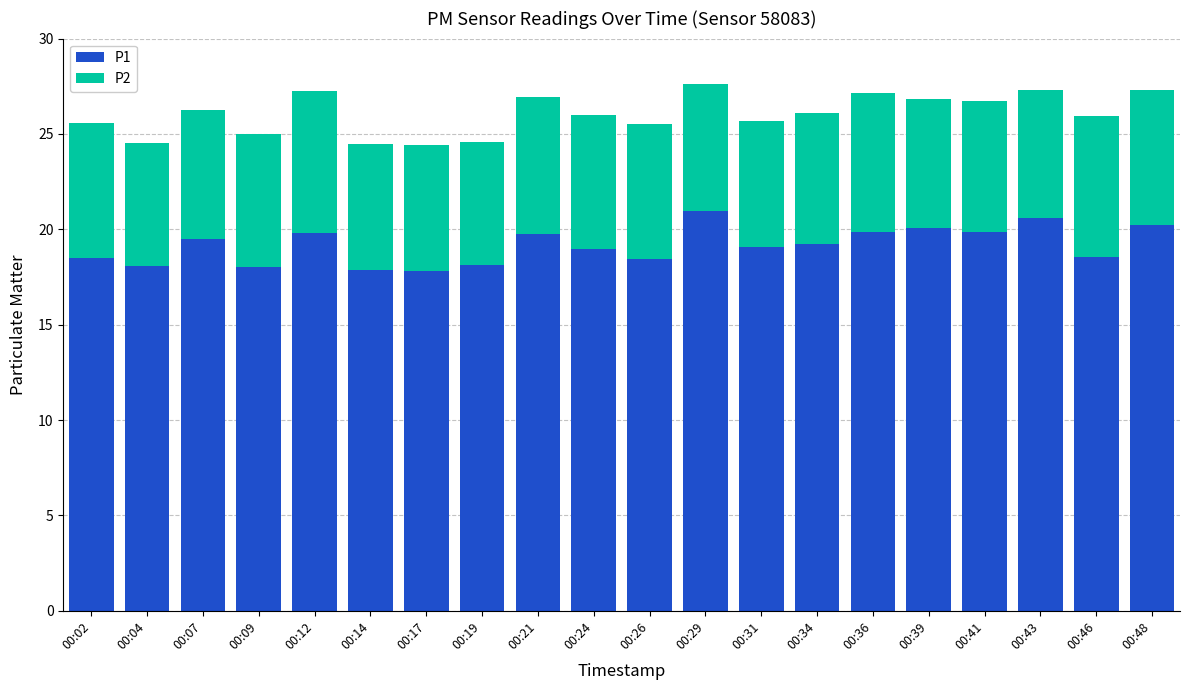

What is the difference between the maximum and minimum values in the P1 series?

3.1